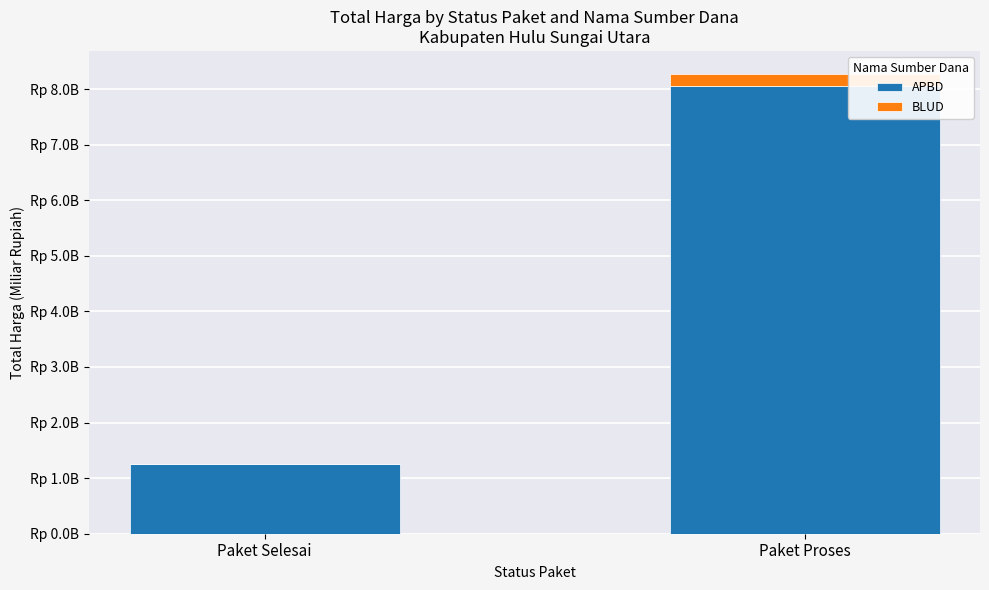

True or false: APBD has a value of 0.5 at Paket Selesai.

False